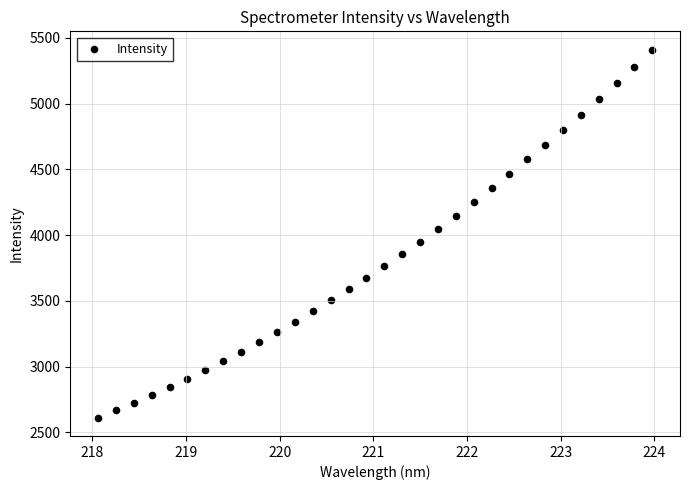

What is the range of Y values (max minus min)?

2798.3